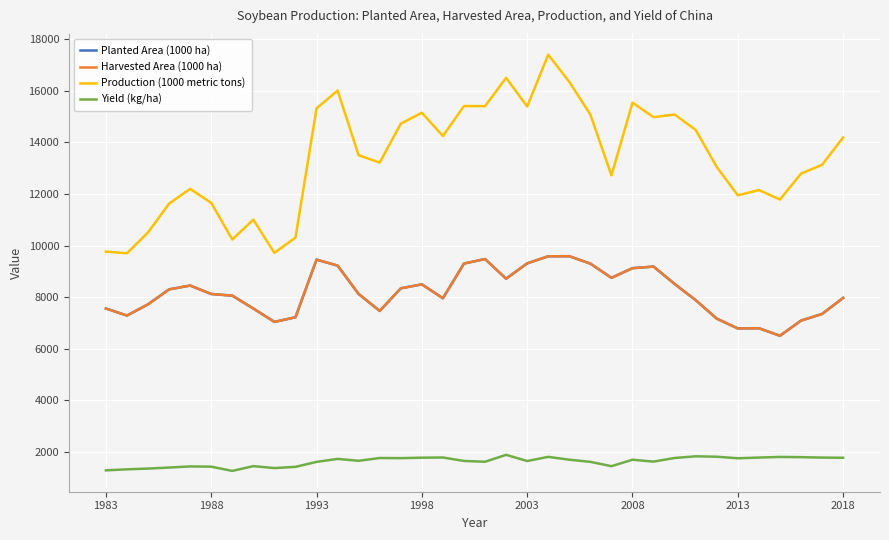

Is this an area chart (filled region under the line)?

No